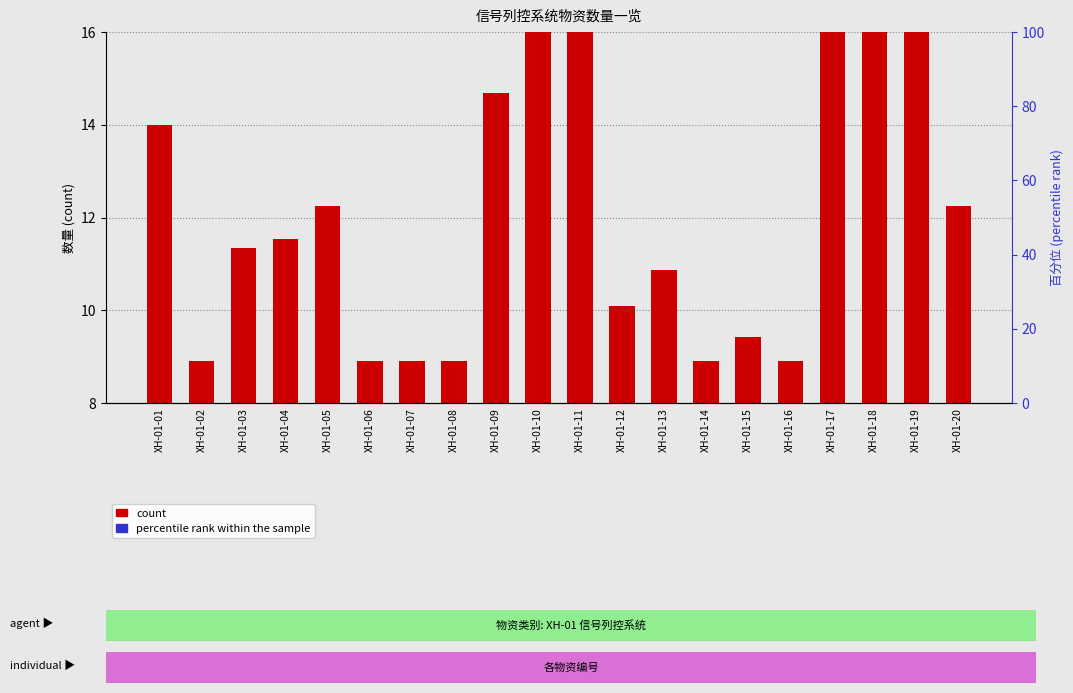

Reading left to right, list all the values displayed in this chart.

count: 14.0	8.9	11.3	11.5	12.2	8.9	8.9	8.9	14.7	17.4	17.5	10.1	10.9	8.9	9.4	8.9	17.8	16.9	16.0	12.2
percentile rank within the sample: 0.5	0.1	0.3	0.4	0.6	0.1	0.1	0.1	0.8	1.0	1.0	0.2	0.3	0.1	0.2	0.1	1.0	0.9	0.8	0.6